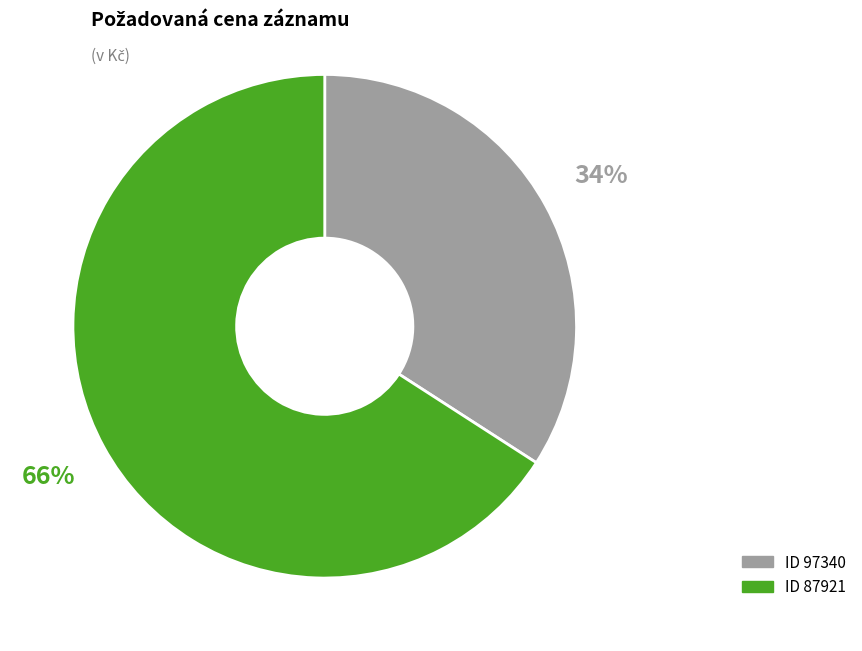

To the nearest percent, what is the average slice percentage?

50%